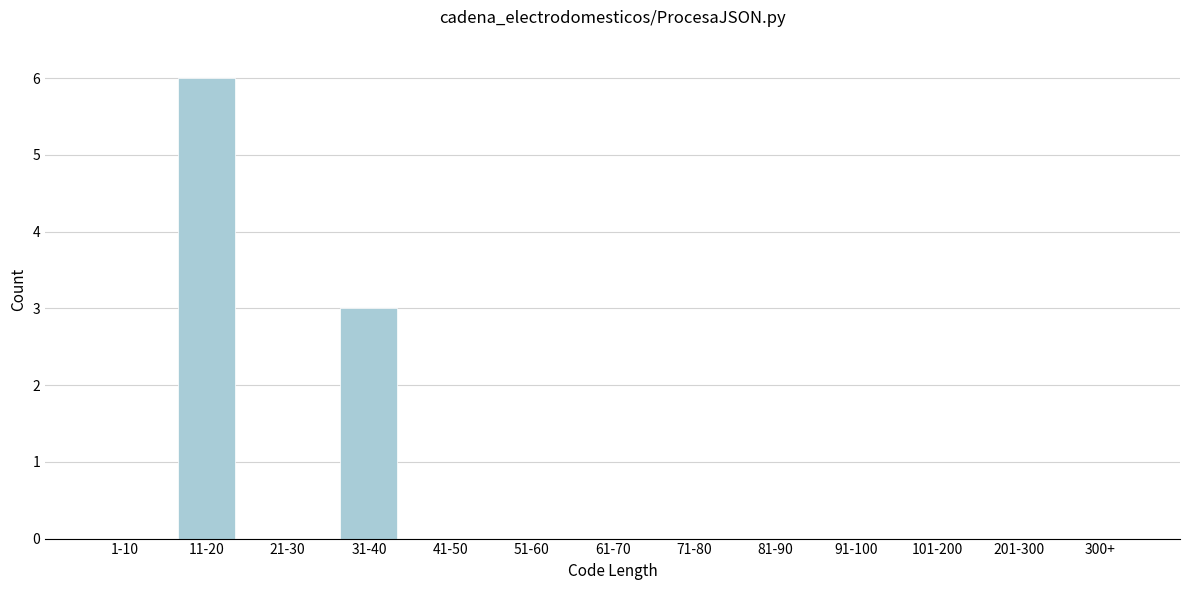

Reading left to right, what are all the values shown in this chart?

1-10=0	11-20=6	21-30=0	31-40=3	41-50=0	51-60=0	61-70=0	71-80=0	81-90=0	91-100=0	101-200=0	201-300=0	300+=0